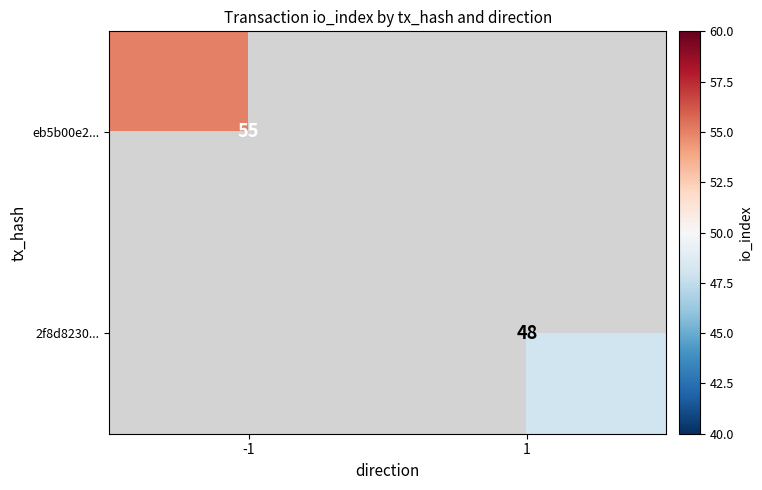

Rank the series by their maximum value, from highest to lowest.

eb5b00e2..., 2f8d8230...